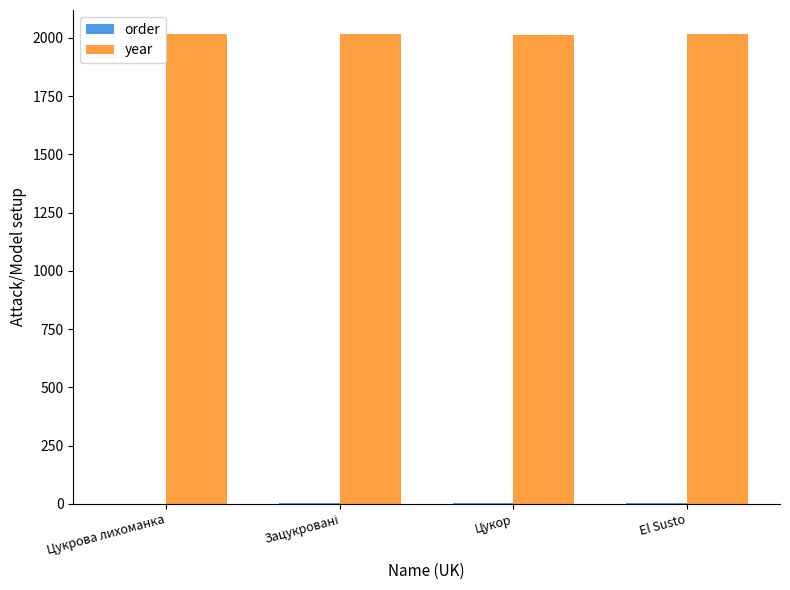

Which series has the largest total across all categories?

year